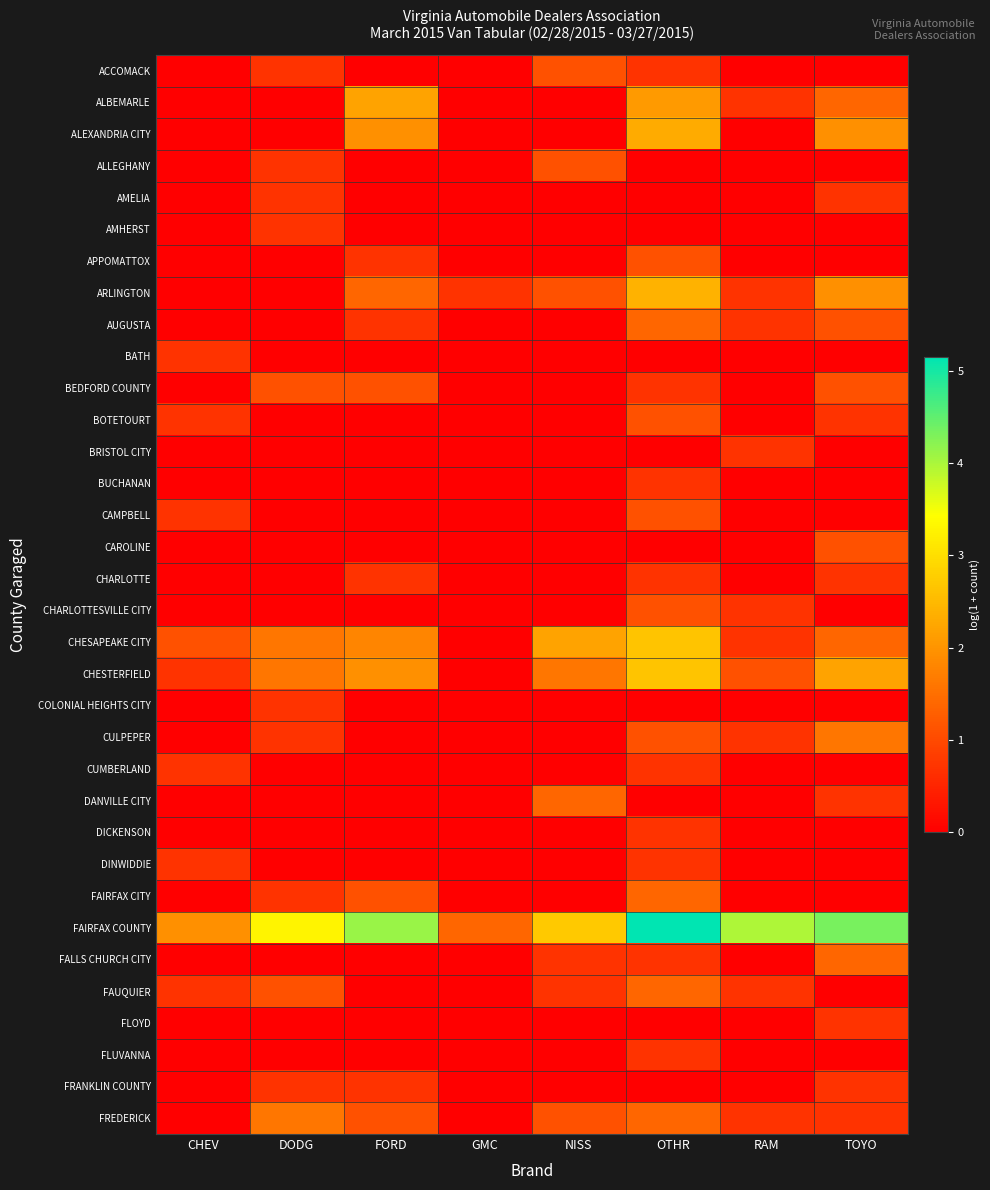

What is the difference between the highest and lowest values at DODG?

3.3